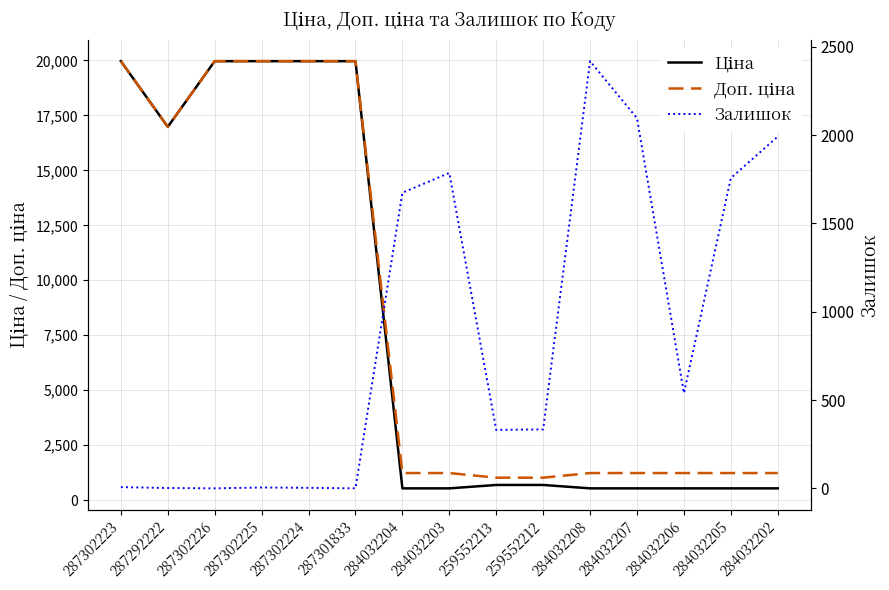

At which category does Залишок reach its first local peak?

287302225